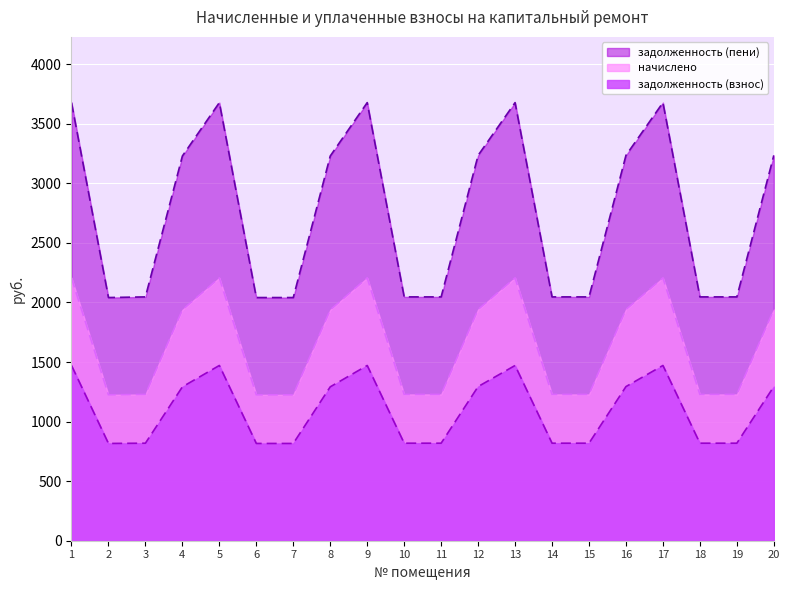

List the series in order of their overall mean, highest first.

задолженность (пени), начислено, задолженность (взнос)